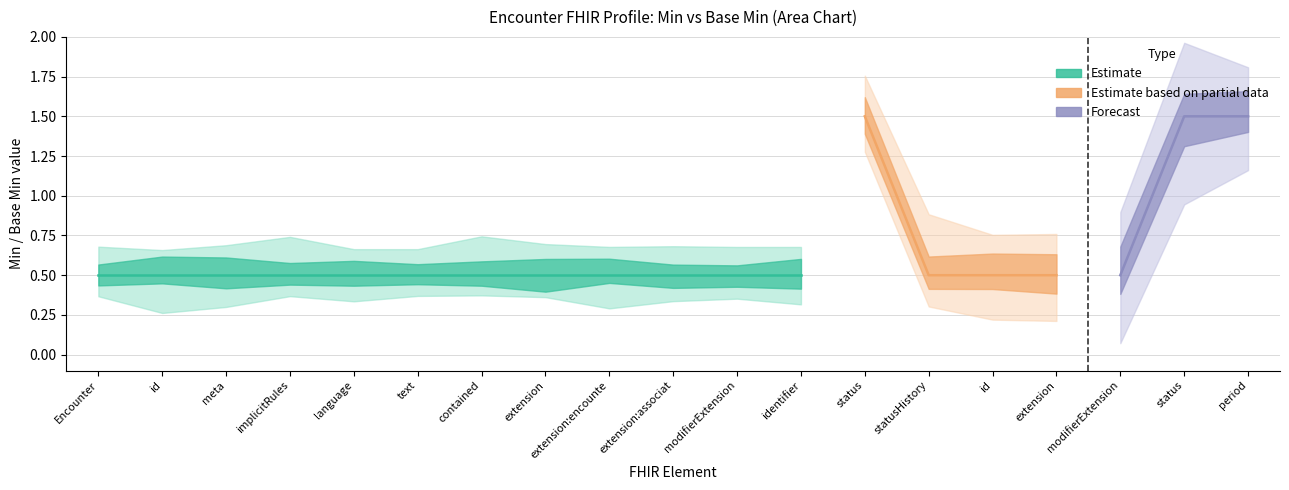

What is the difference between the second highest and minimum values in the Base Min series?

1